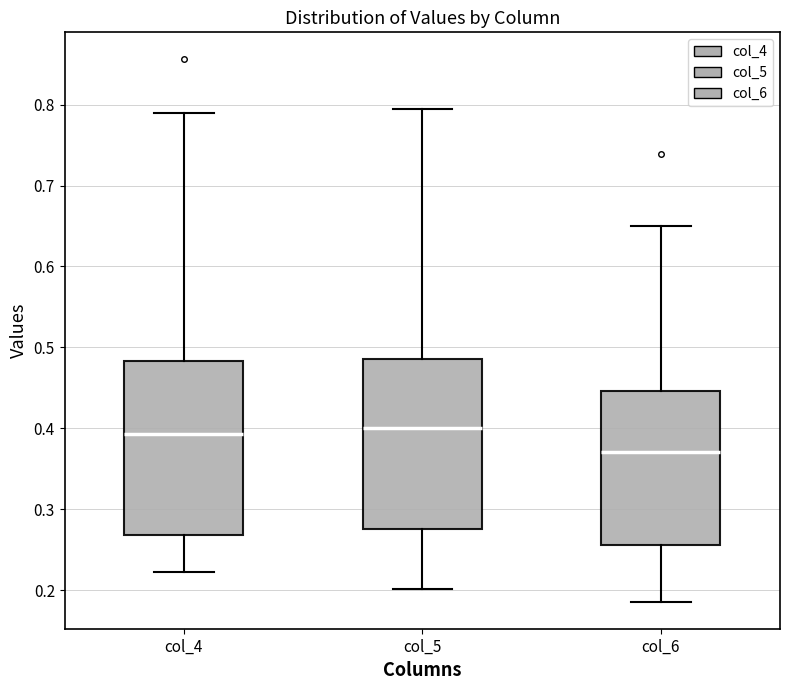

Reading left to right, transcribe this box plot: for each box, give where its median line is, the range the box spans, and where its two whiskers end, as read against the y-axis. The values are not printed on the chart, so give them approximately, as read against the axis.

col_4: median 0.39, box 0.27 to 0.48, whiskers 0.22 to 0.79
col_5: median 0.40, box 0.28 to 0.49, whiskers 0.20 to 0.79
col_6: median 0.37, box 0.26 to 0.45, whiskers 0.19 to 0.65